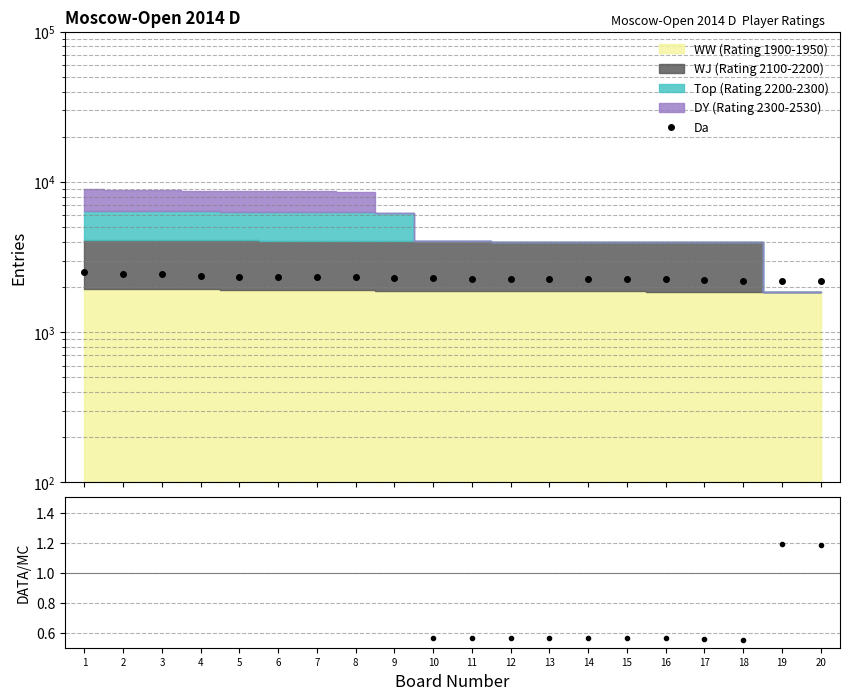

Reading left to right, transcribe all the data shown in this chart.

1=0.3	2=0.3	3=0.3	4=0.3	5=0.3	6=0.3	7=0.3	8=0.3	9=0.4	10=0.6	11=0.6	12=0.6	13=0.6	14=0.6	15=0.6	16=0.6	17=0.6	18=0.6	19=1.2	20=1.2